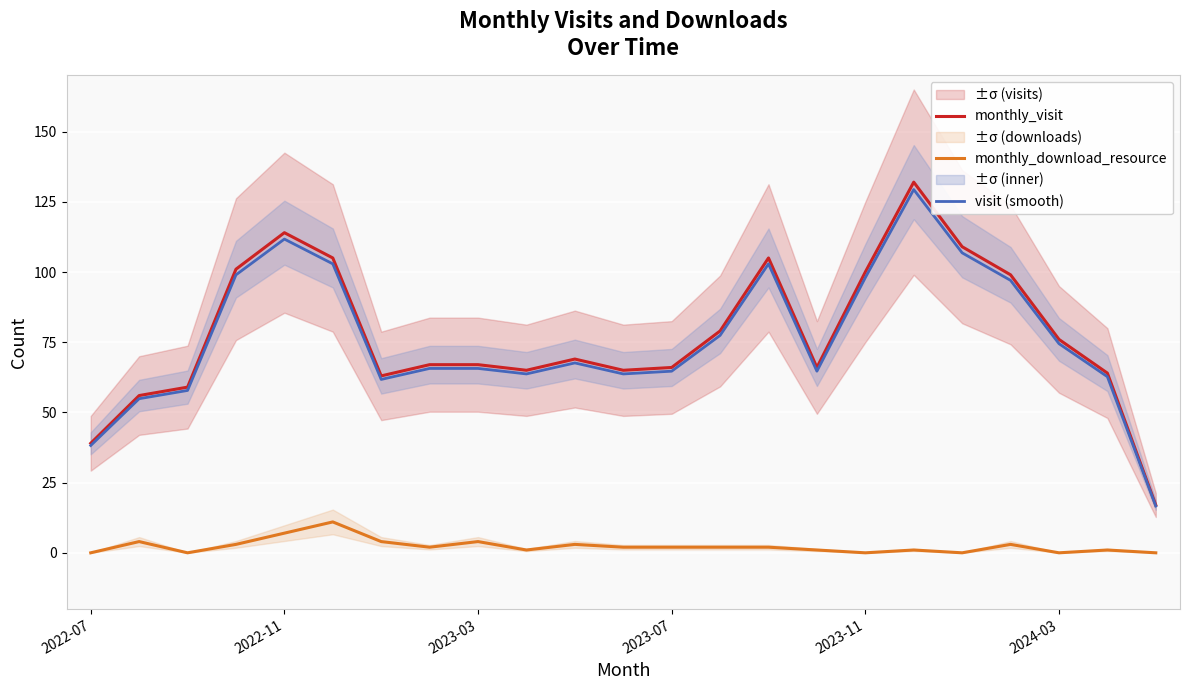

Which series has the widest spread of values?

monthly_visit